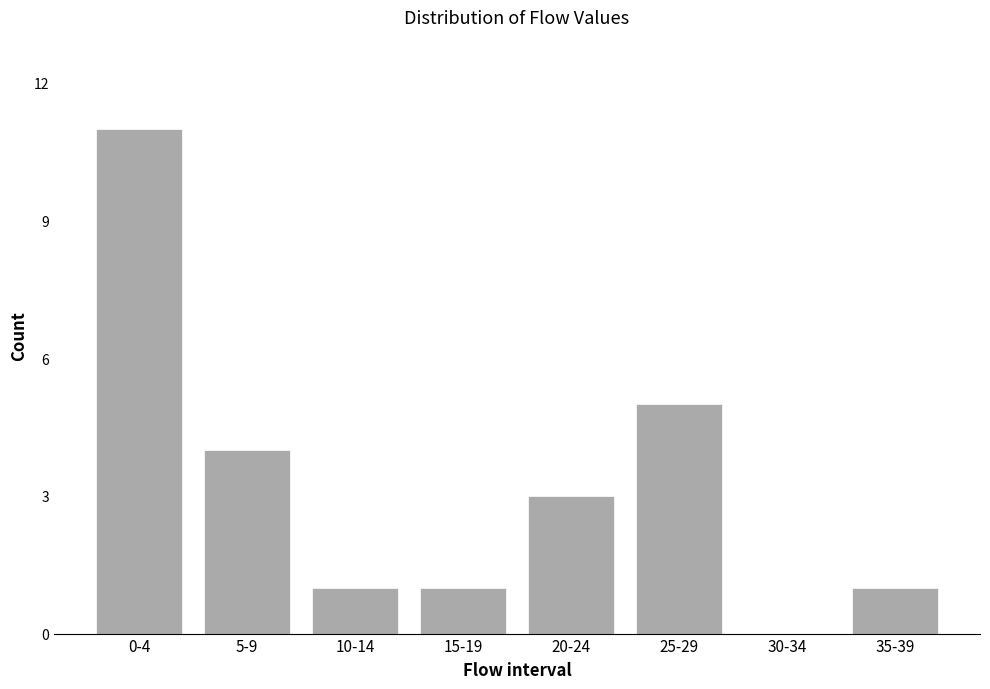

Reading left to right, transcribe all the data shown in this chart.

0-4=11	5-9=4	10-14=1	15-19=1	20-24=3	25-29=5	30-34=0	35-39=1